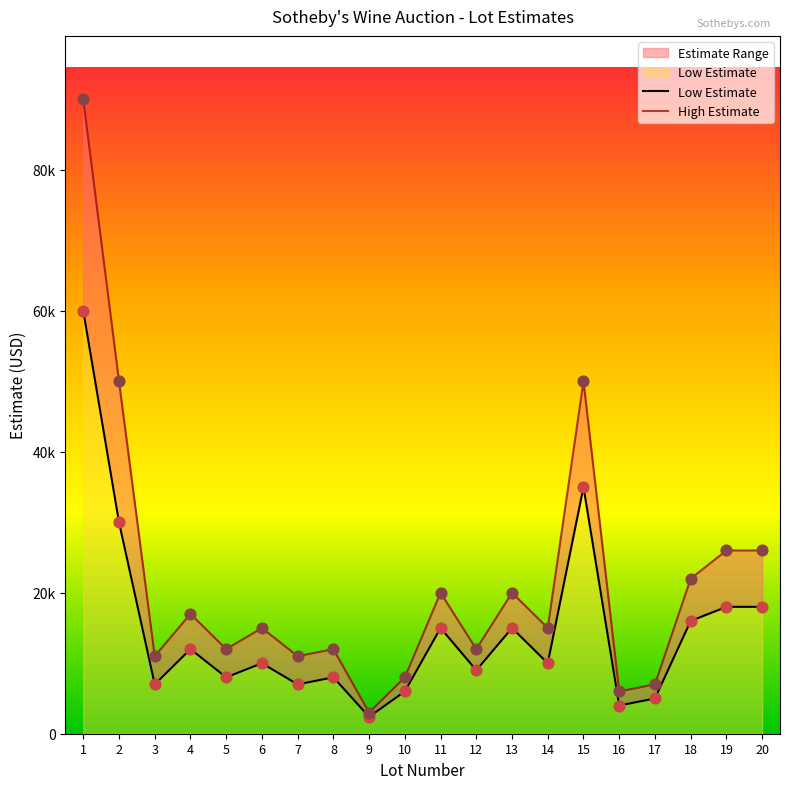

Which series has the largest total across all categories?

High Estimate